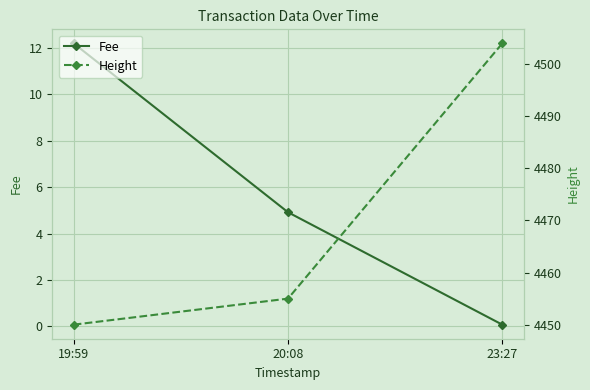

How many values in the Fee series are below 4?

1